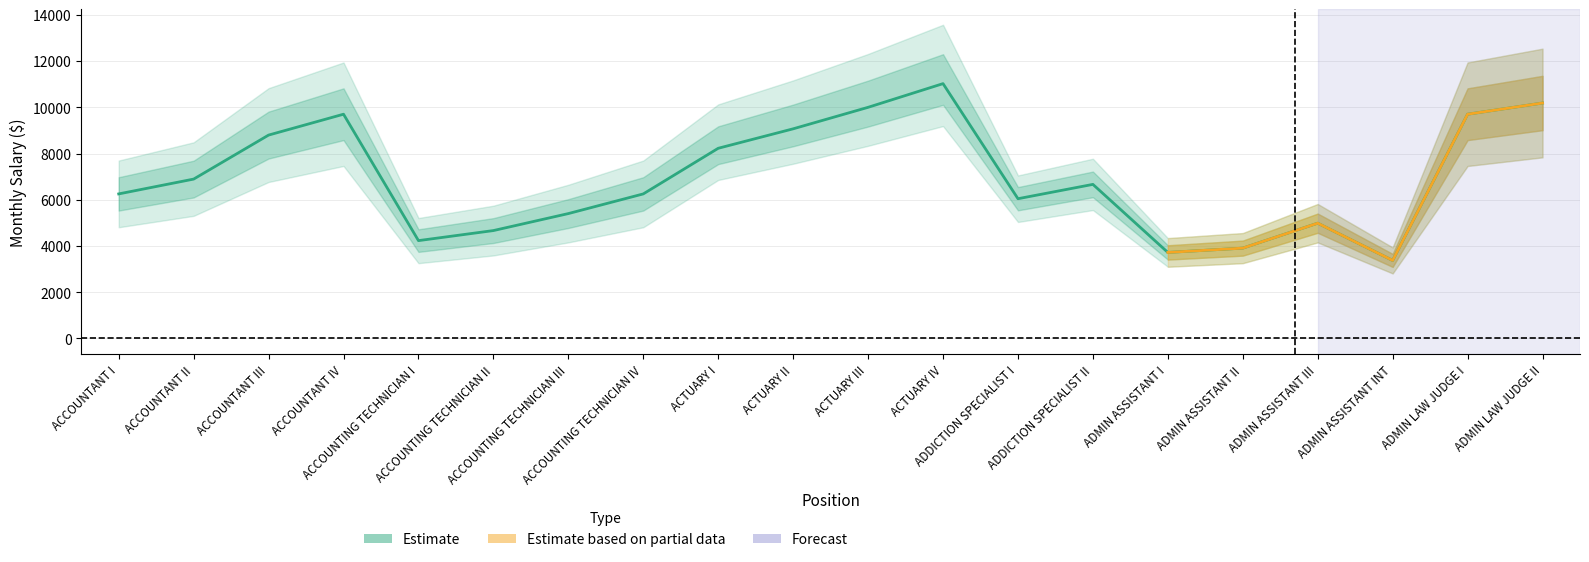

Where is the first local maximum for Minimum?

ACCOUNTANT IV